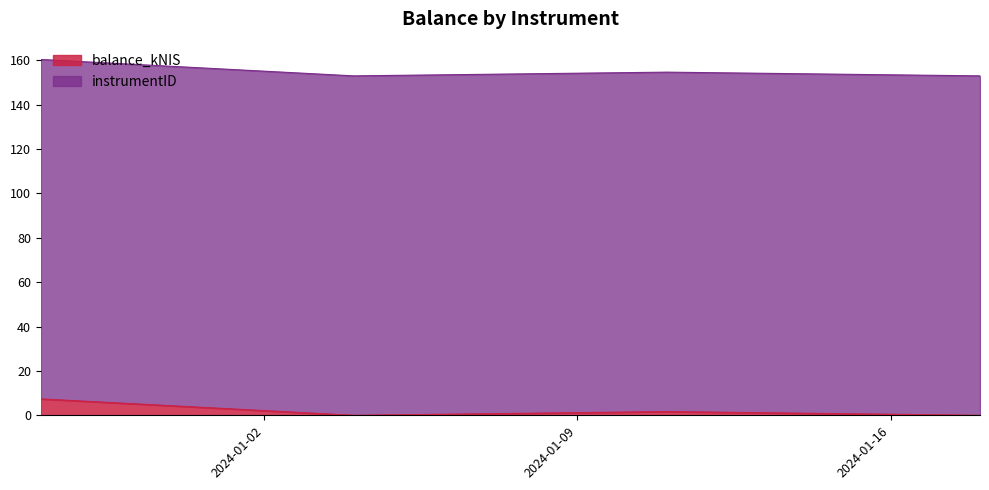

How many data points does each series have?

4